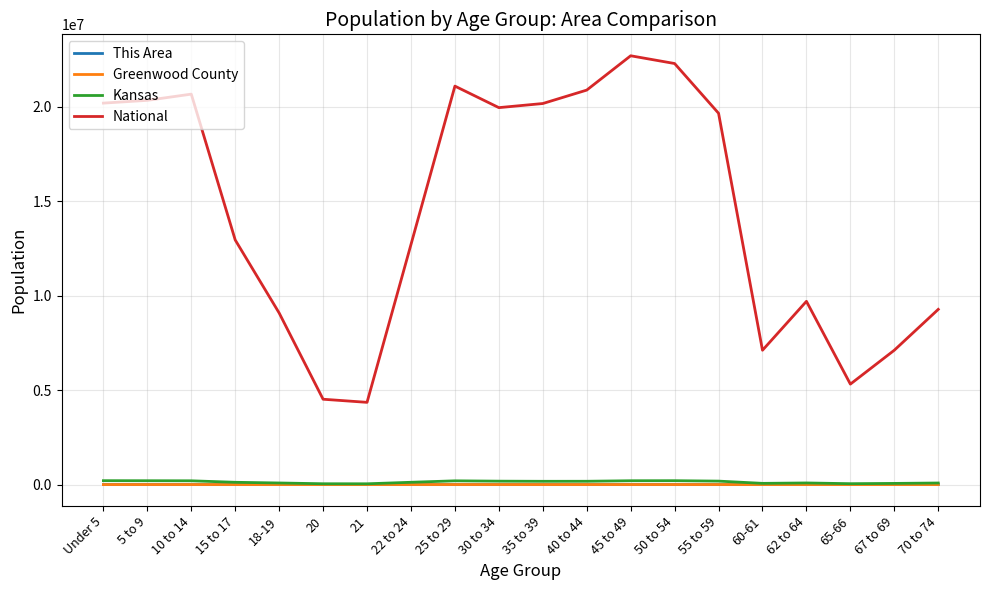

At which label is National closest to 13531442?

15 to 17